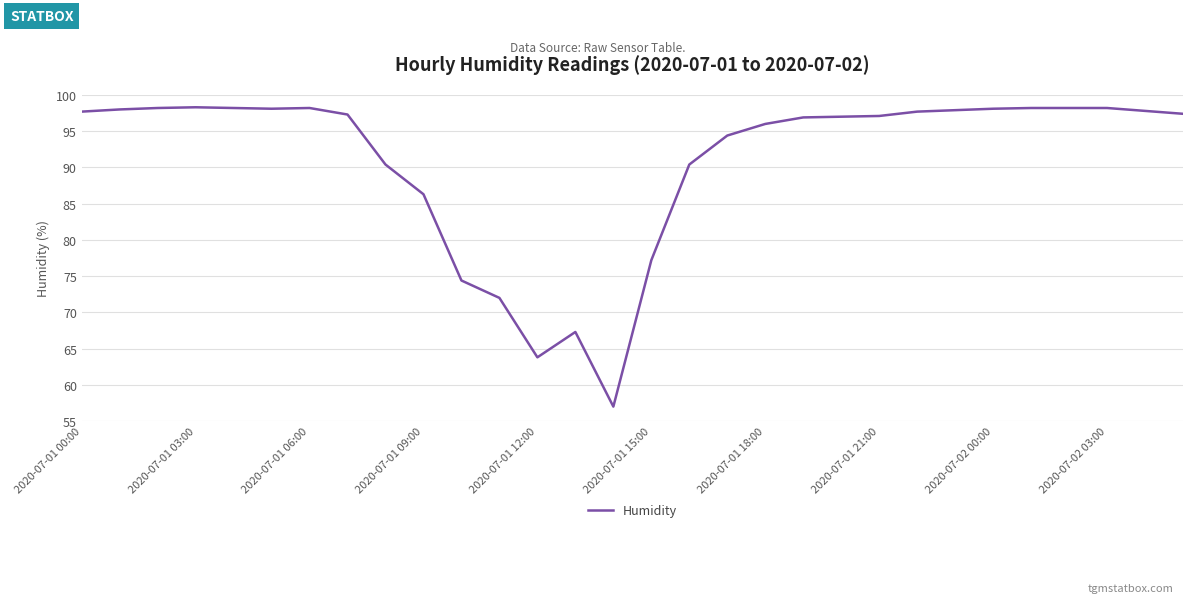

What is the greatest value displayed?

98.3